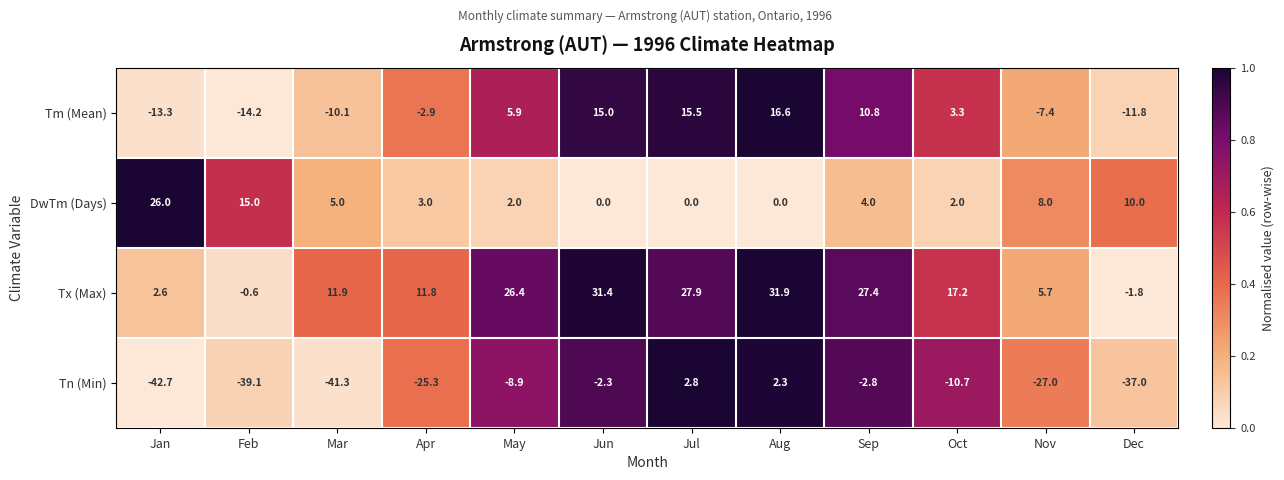

What is the difference between the maximum and second lowest values in the Tn (Min) series?

44.1